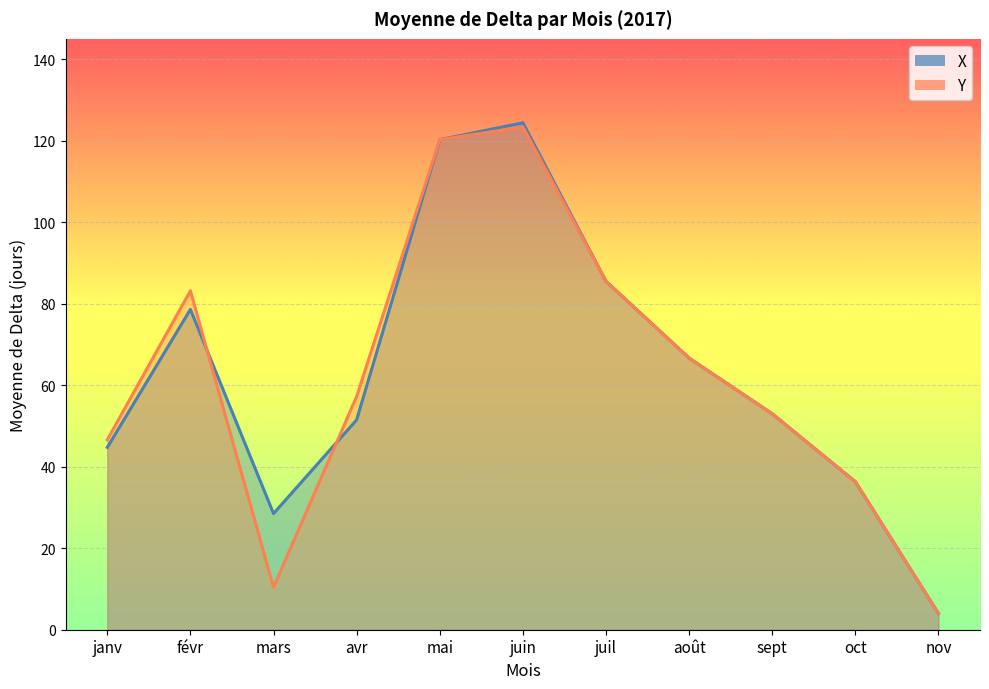

Where is the first local maximum for Y?

févr